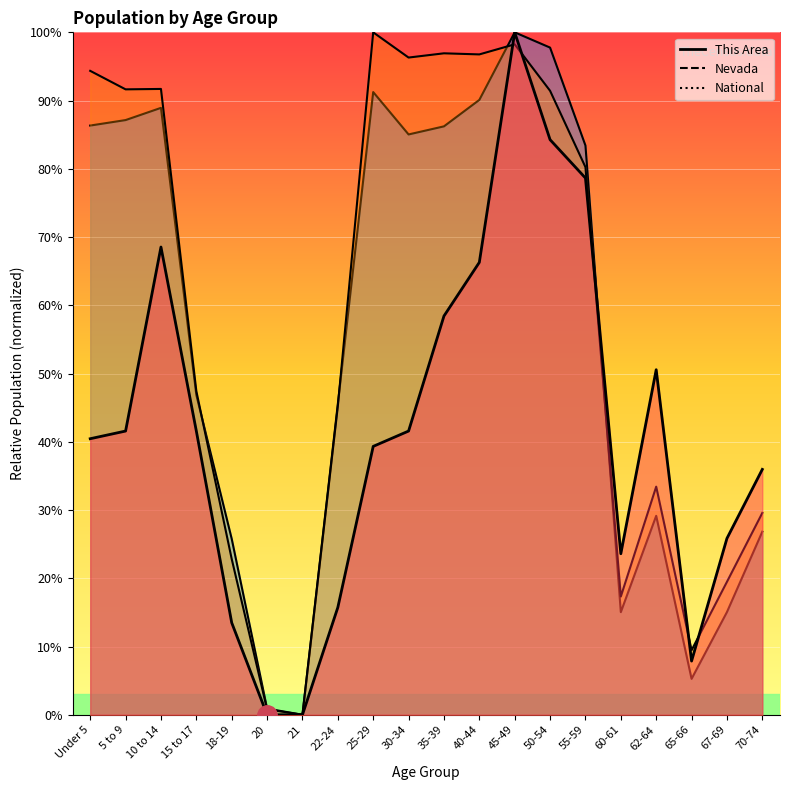

What is the approximate value of This Area at 30-34?

0.4